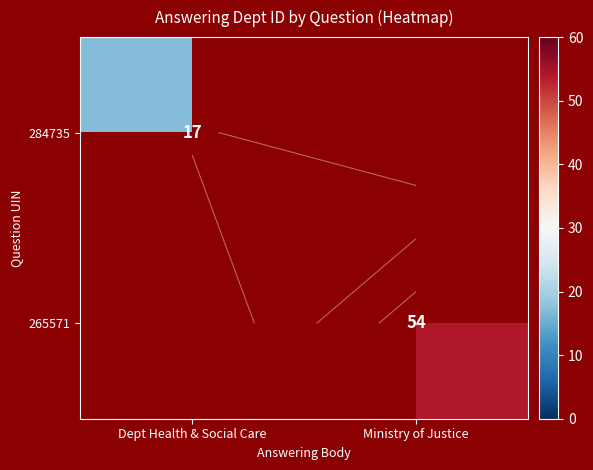

Which has a higher value, Dept Health & Social Care or Ministry of Justice?

Ministry of Justice